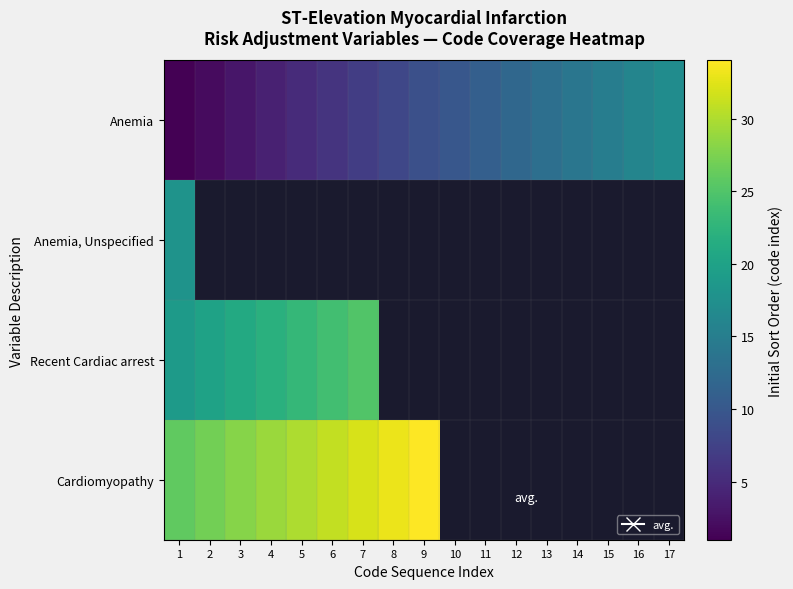

The value of Anemia at 15 is 26.9. True or false?

False